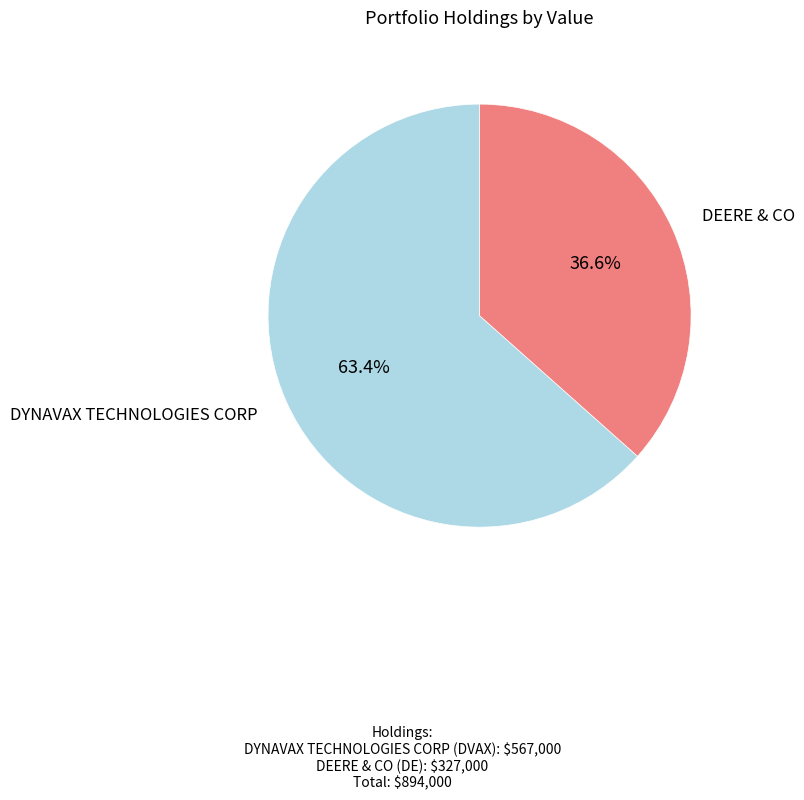

What percentage is the DYNAVAX TECHNOLOGIES CORP slice, to the nearest percent?

63%